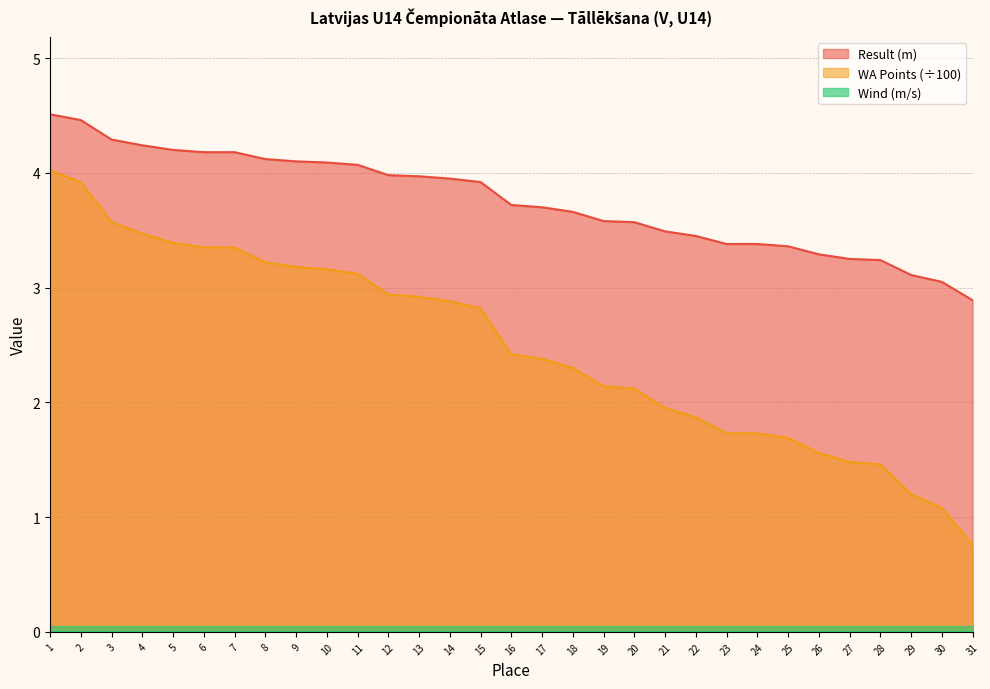

Which series has the largest range (max minus min)?

WA Points (÷100)